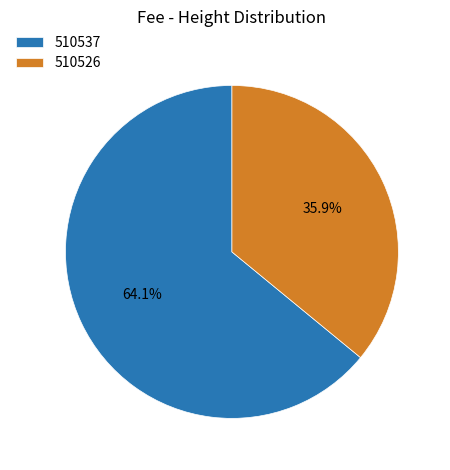

Approximately how many times larger is the value at 510526 compared to 510537?

0.6